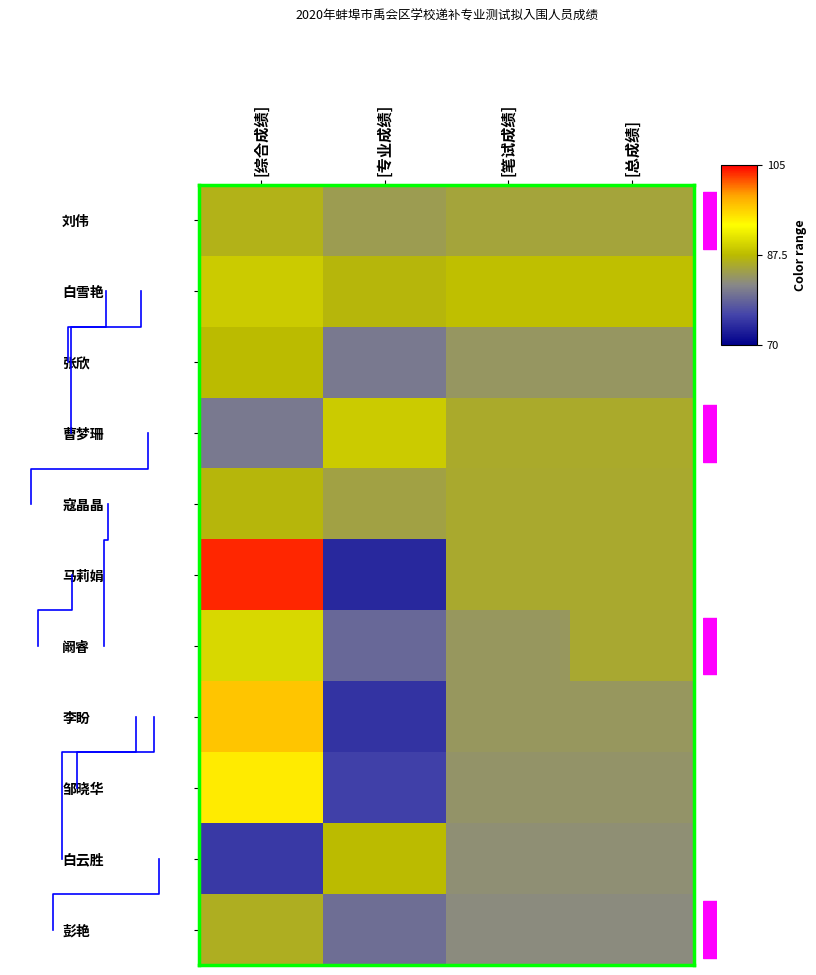

At which label is 邹晓华 closest to 85?

[笔试成绩]